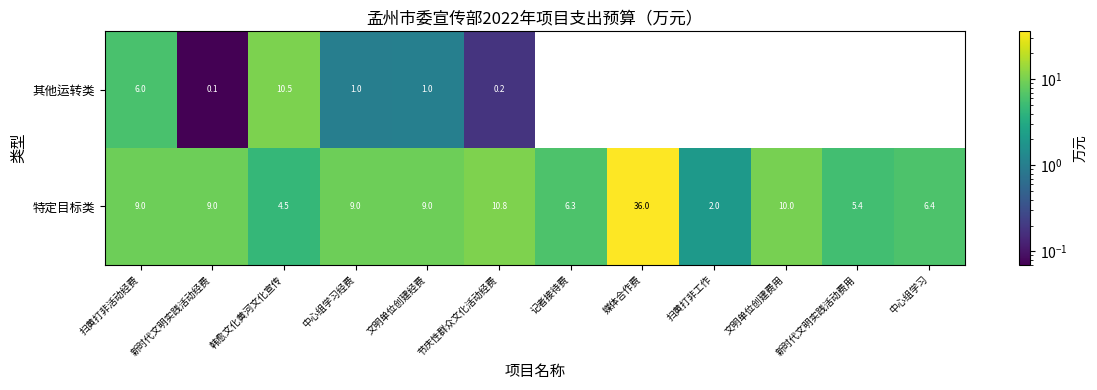

What is the difference between the 其他运转类 values at 新时代文明实践活动经费 and 文明单位创建经费?

0.9